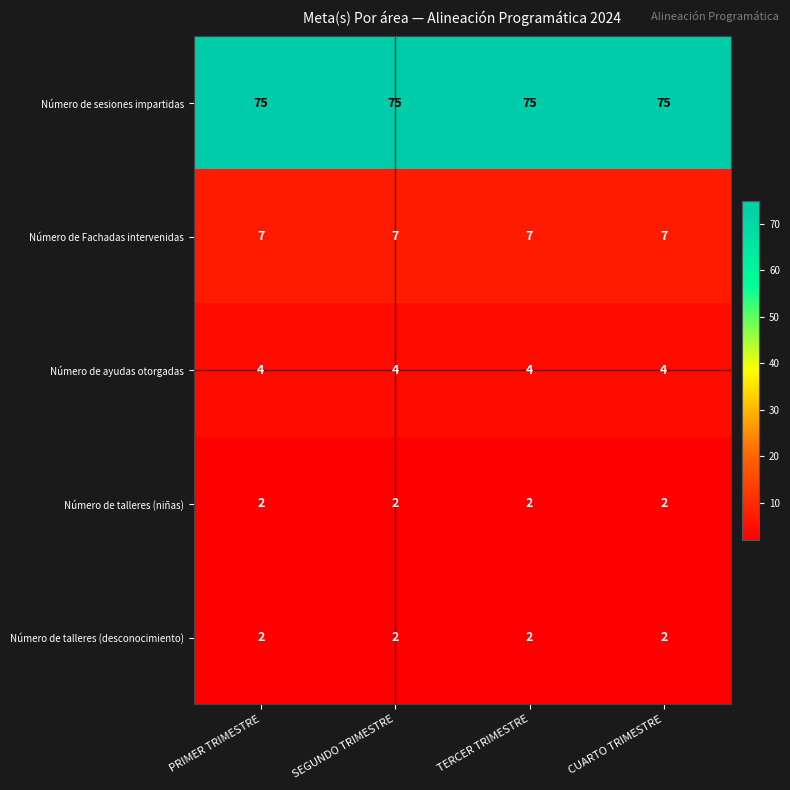

How many data points does each series have?

4